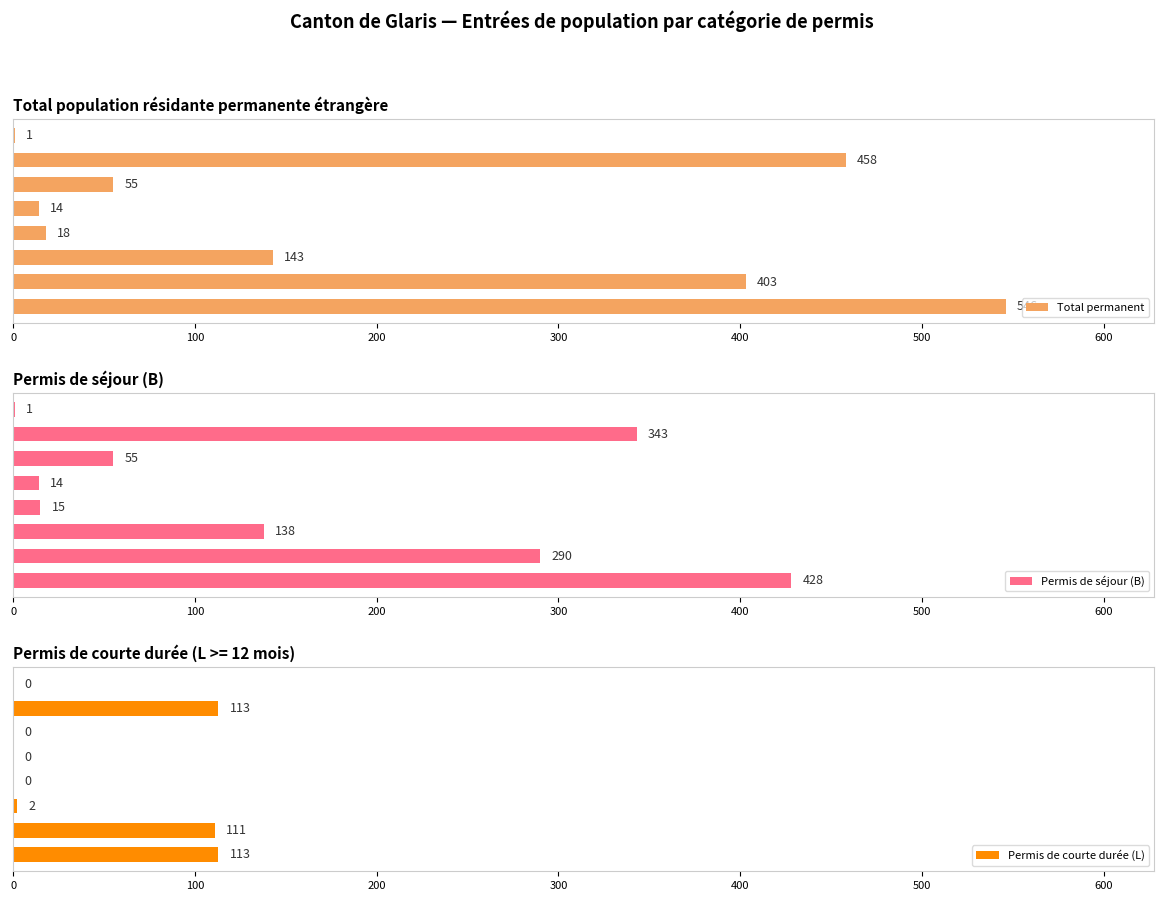

True or false: Permis de courte durée (L) has a value of 0 at 700.

True